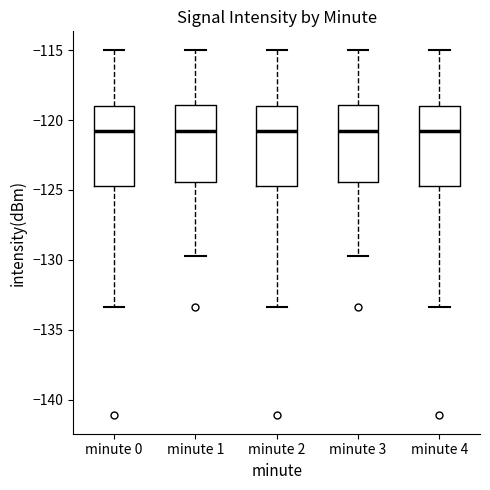

Reading left to right, read every box against the y-axis: the position of its median line, the range the box covers, and the ends of its whiskers. The values are not printed on the chart, so give them approximately, as read against the axis.

minute 0: median -121.0, box -124.5 to -119.0, whiskers -133.5 to -115.0
minute 1: median -121.0, box -124.5 to -119.0, whiskers -129.5 to -115.0
minute 2: median -121.0, box -124.5 to -119.0, whiskers -133.5 to -115.0
minute 3: median -121.0, box -124.5 to -119.0, whiskers -129.5 to -115.0
minute 4: median -121.0, box -124.5 to -119.0, whiskers -133.5 to -115.0